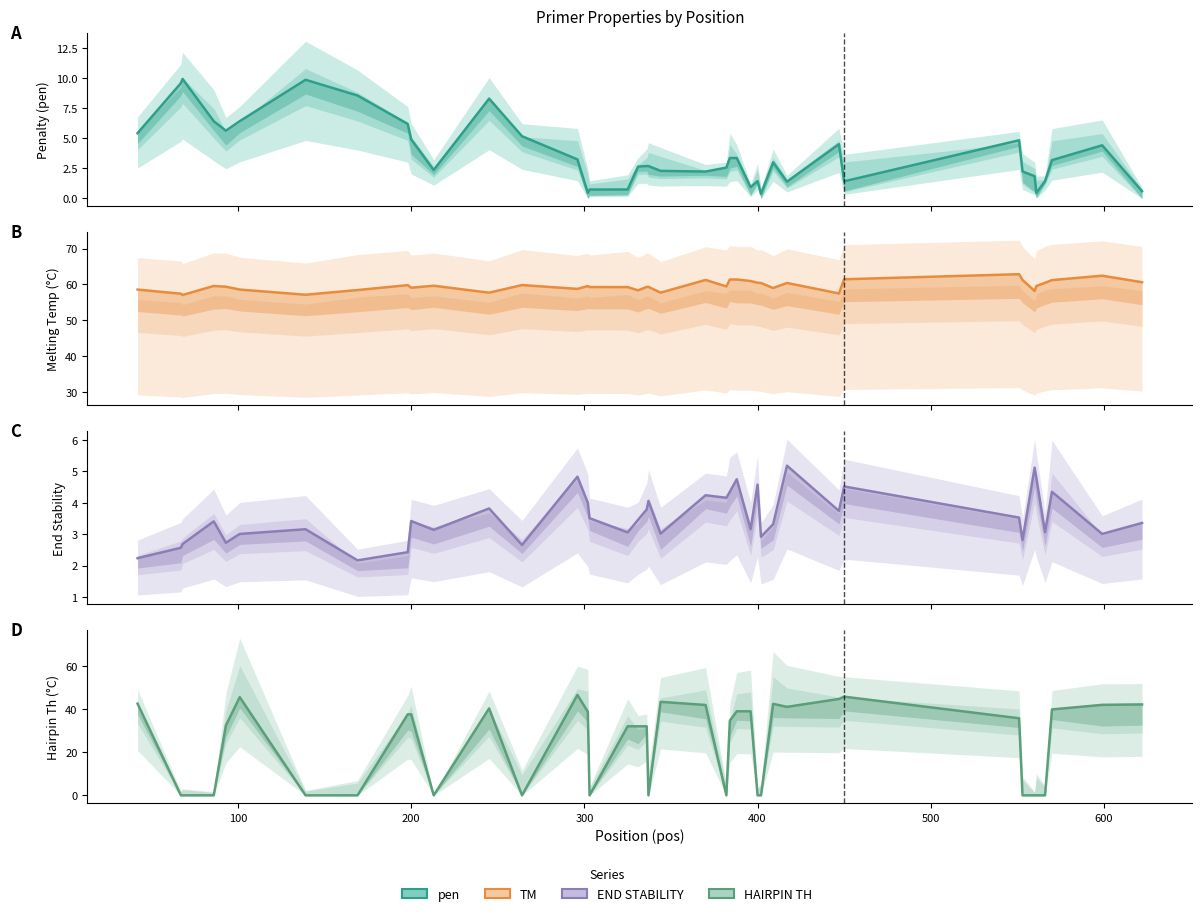

Is it true that HAIRPIN_TH equals 23.0 at 12?

False